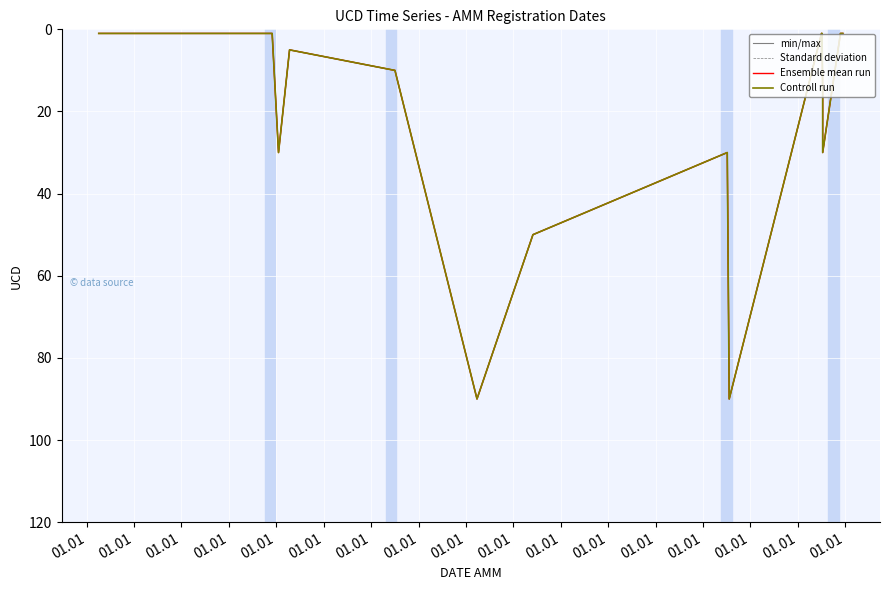

True or false: min/max and Standard deviation intersect in this chart.

False